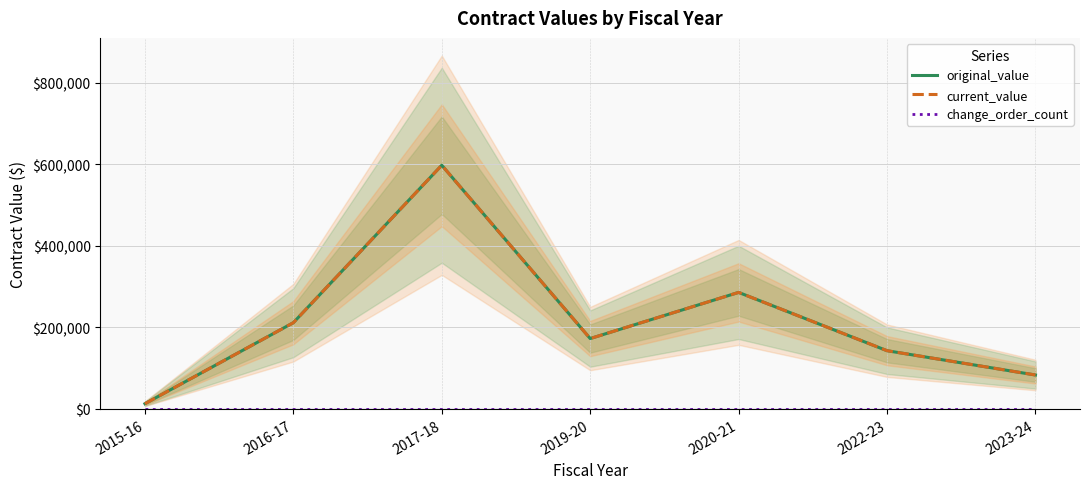

Which series changed the most between 2015-16 and 2023-24?

original_value